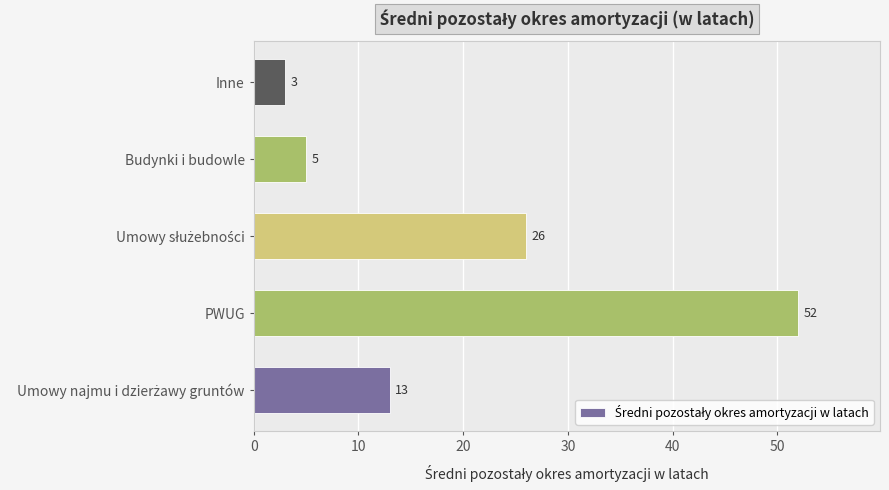

The value at PWUG is 52. True or false?

True